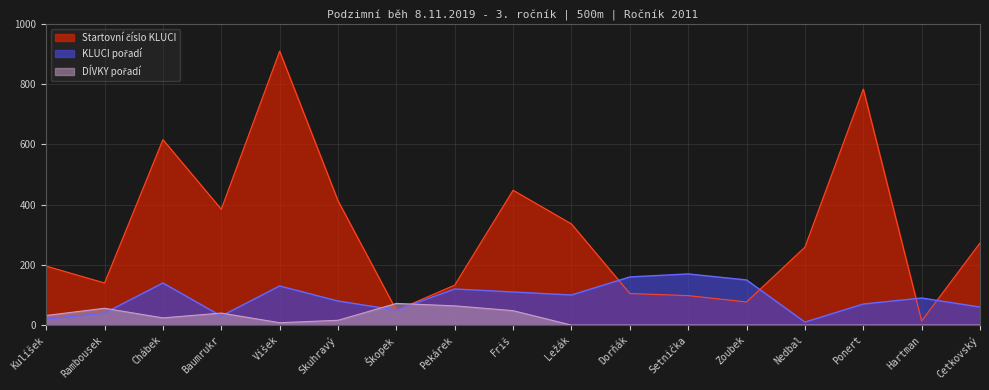

Which series has the widest spread of values?

Startovní číslo KLUCI